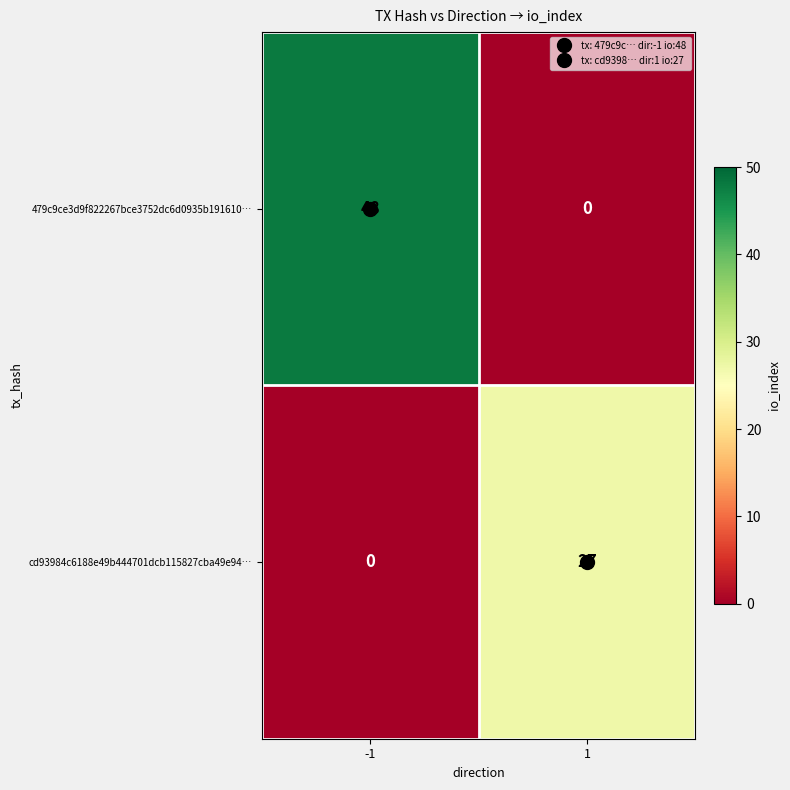

Rank the series by their maximum value, from lowest to highest.

cd93984c6188e49b444701dcb115827cba49e94…, 479c9ce3d9f822267bce3752dc6d0935b191610…